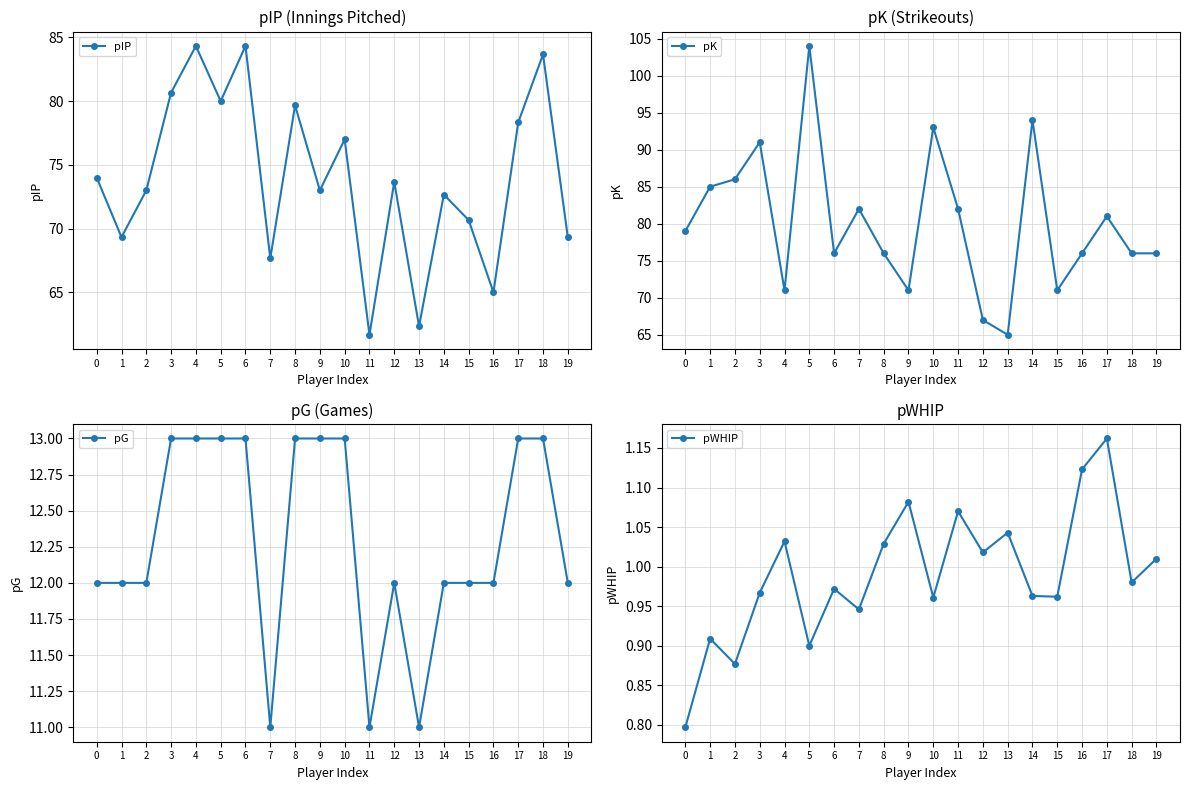

How many lines are shown in the chart?

4